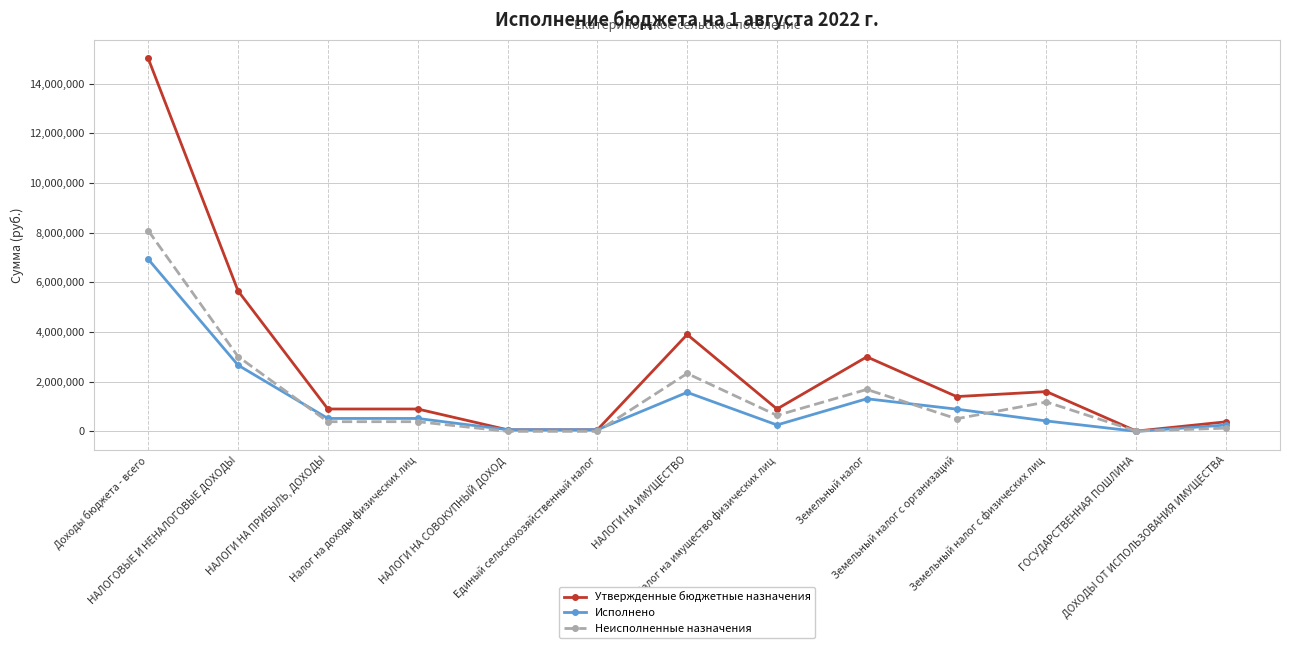

Is it true that Утвержденные бюджетные назначения equals 2827124.1 at Земельный налог с физических лиц?

False